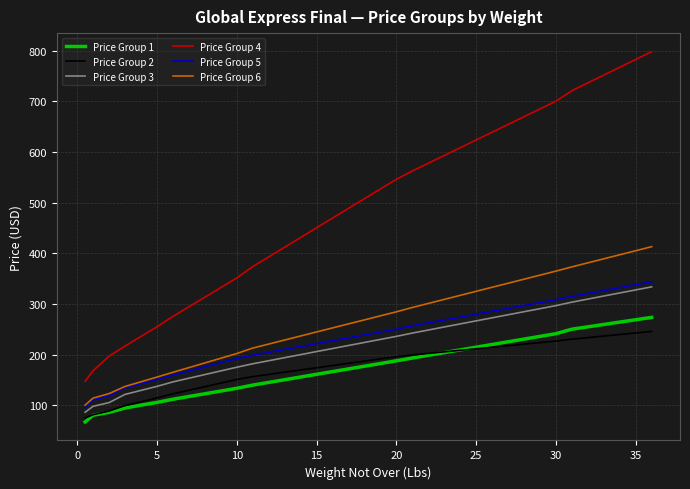

What is the highest value of the Price Group 4 series?

797.8